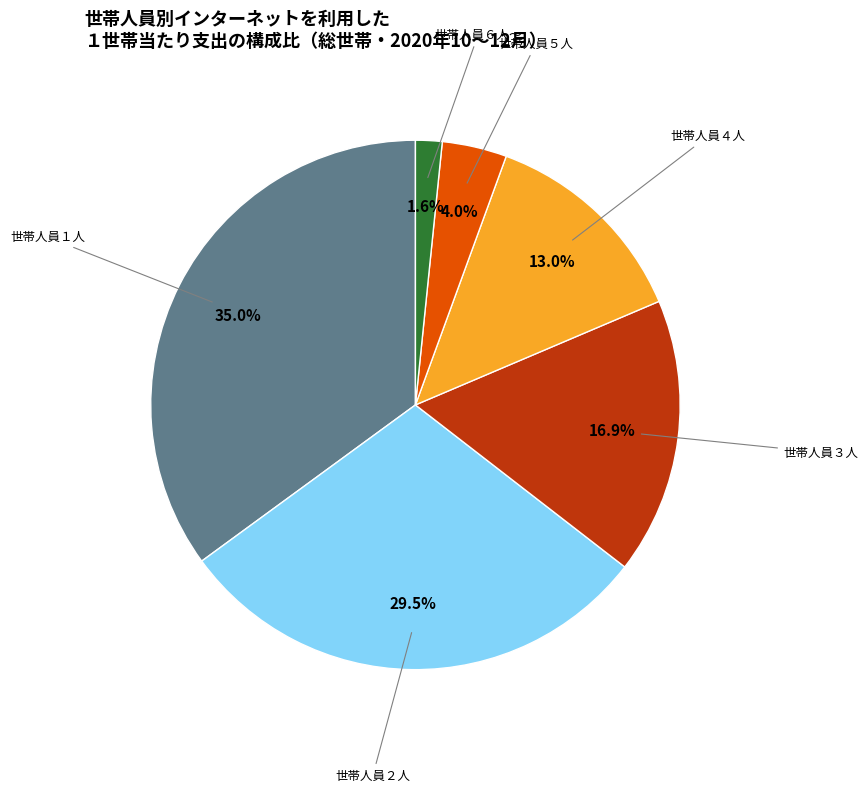

Does any single category account for the majority?

No